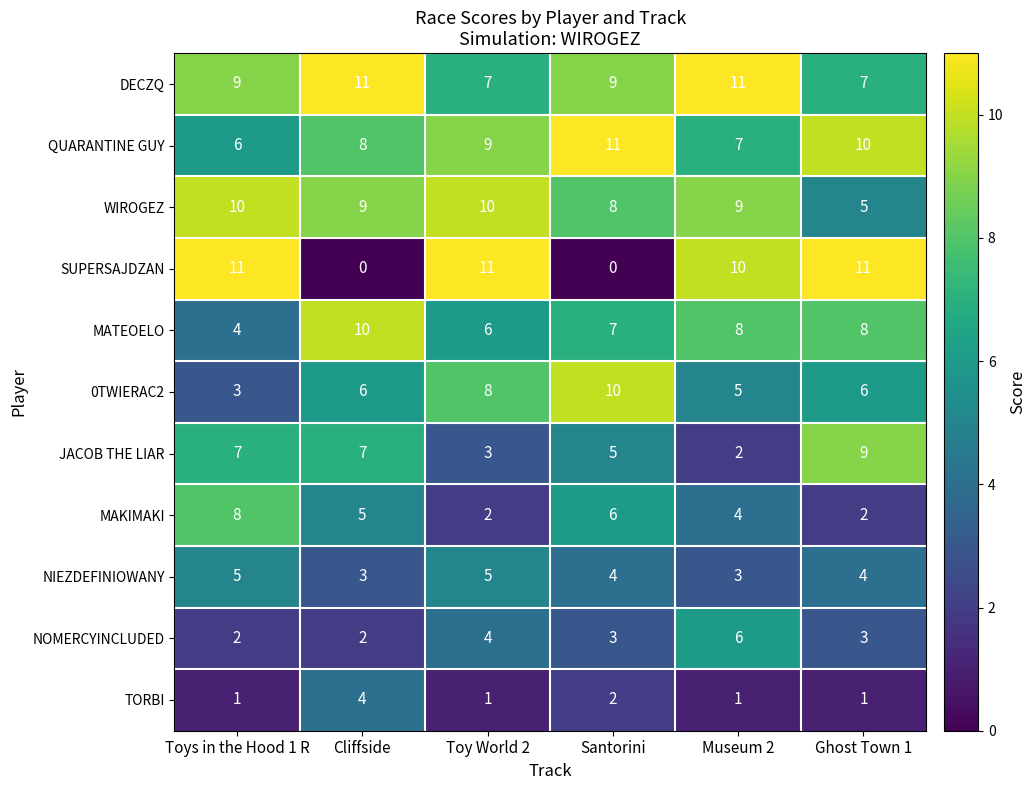

Which series has the largest total across all categories?

DECZQ